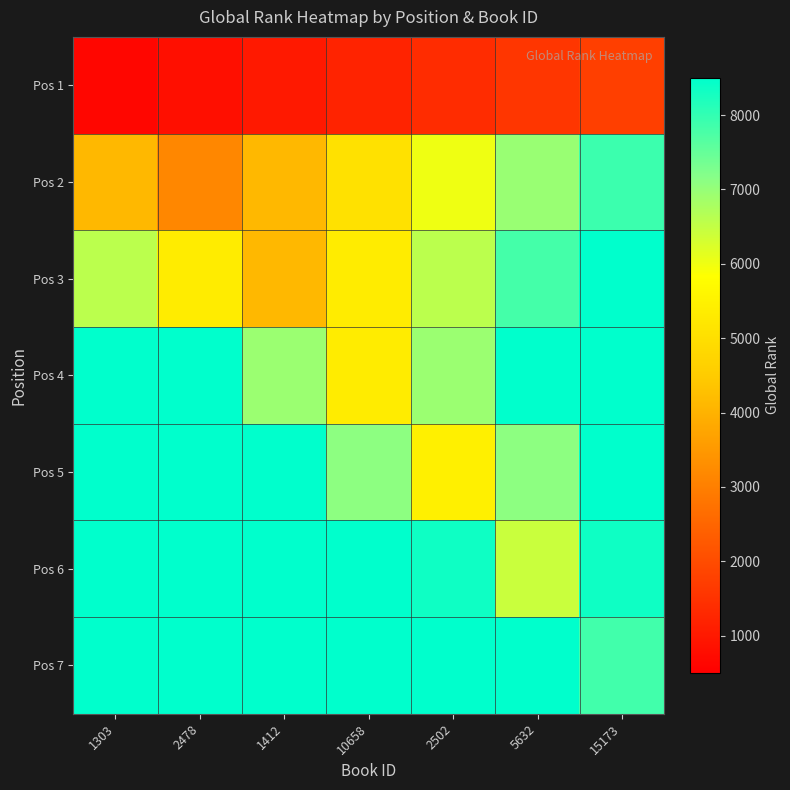

How many data points does each series have?

7